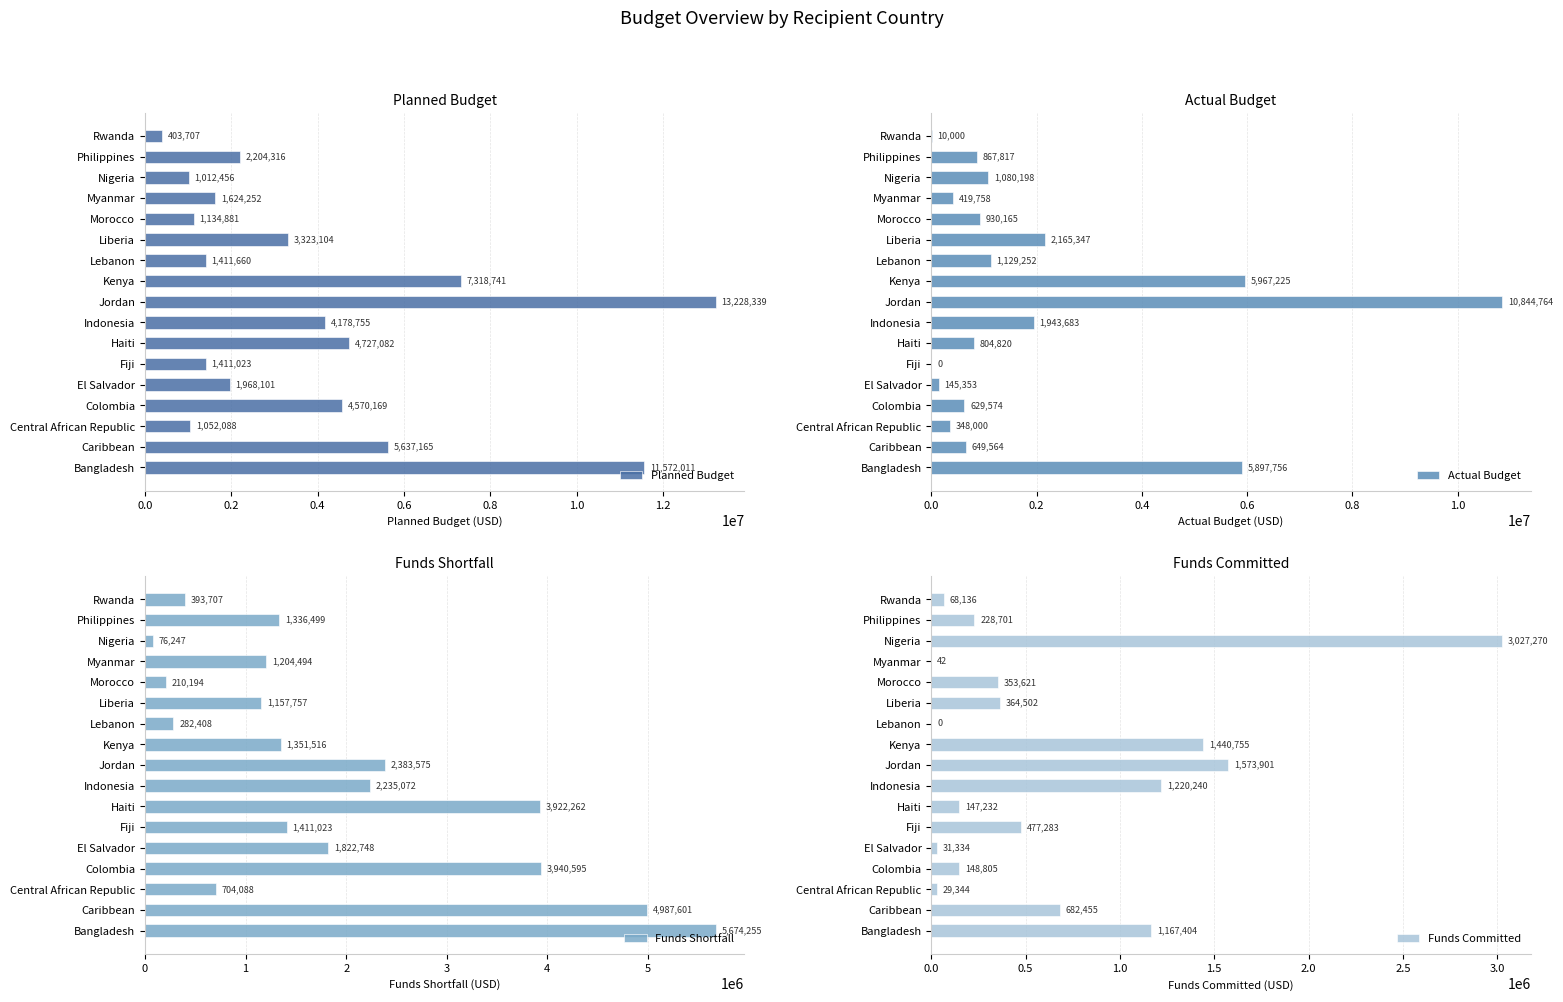

True or false: Planned Budget has a value of 1832706 at Central African Republic.

False